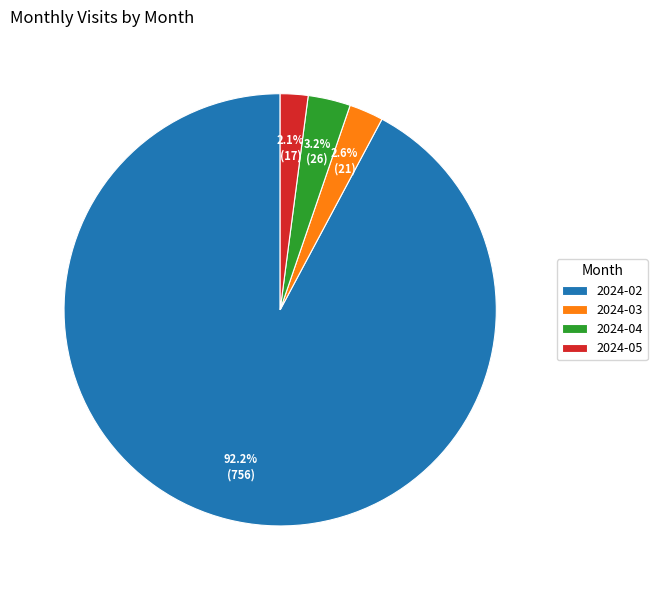

To the nearest percent, what is the average slice percentage?

25%